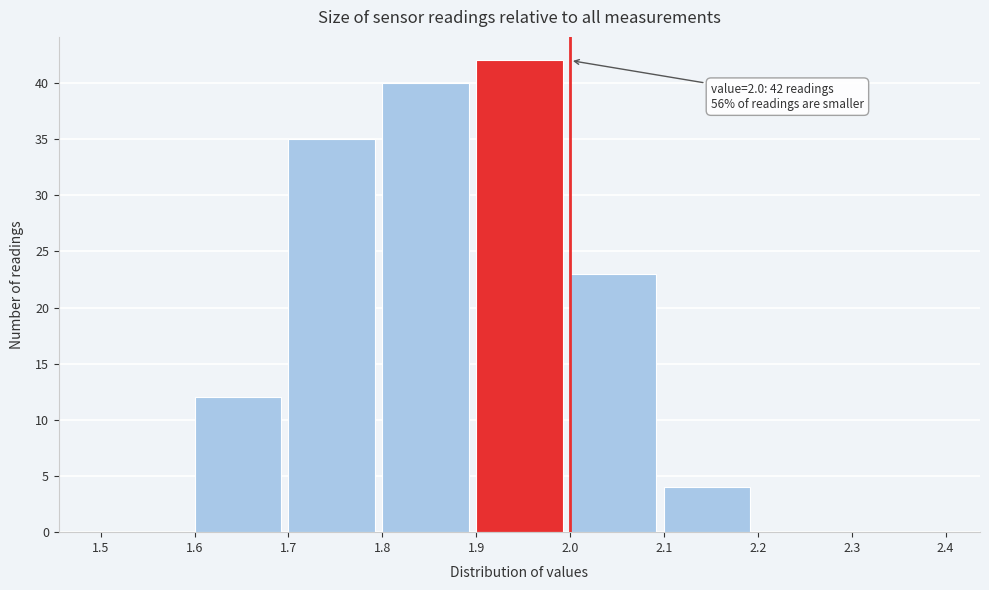

Over which range of the x-axis is the bar tallest?

1.9 to 2.0